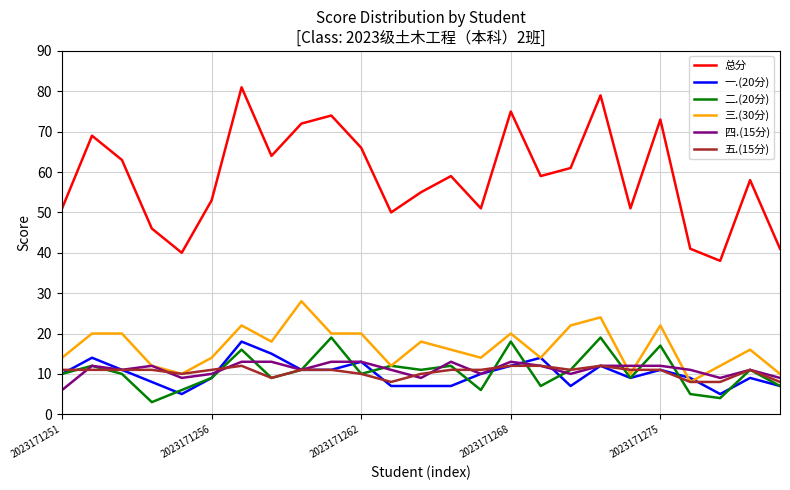

Which series has the largest total across all categories?

总分